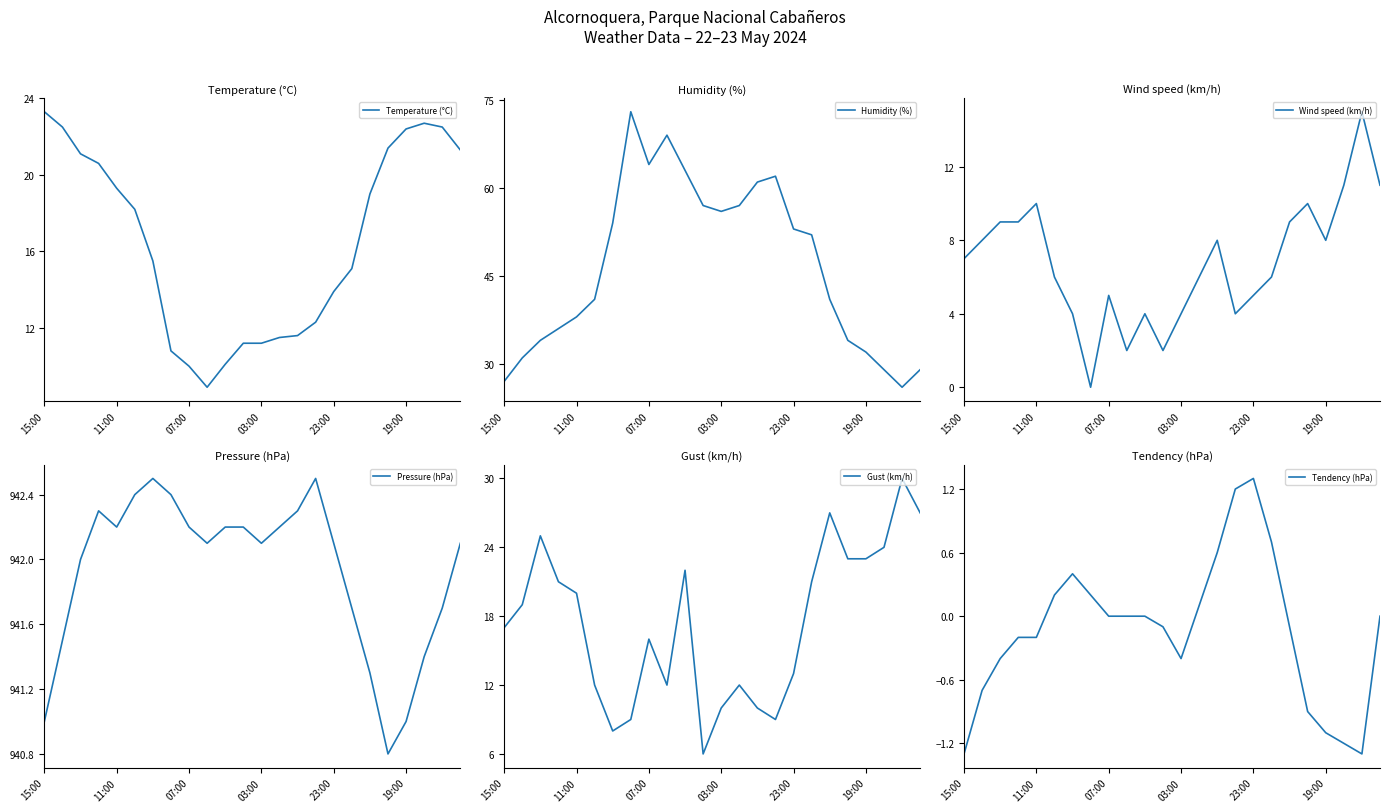

What value does the Humidity (%) series have at 15:00?

27